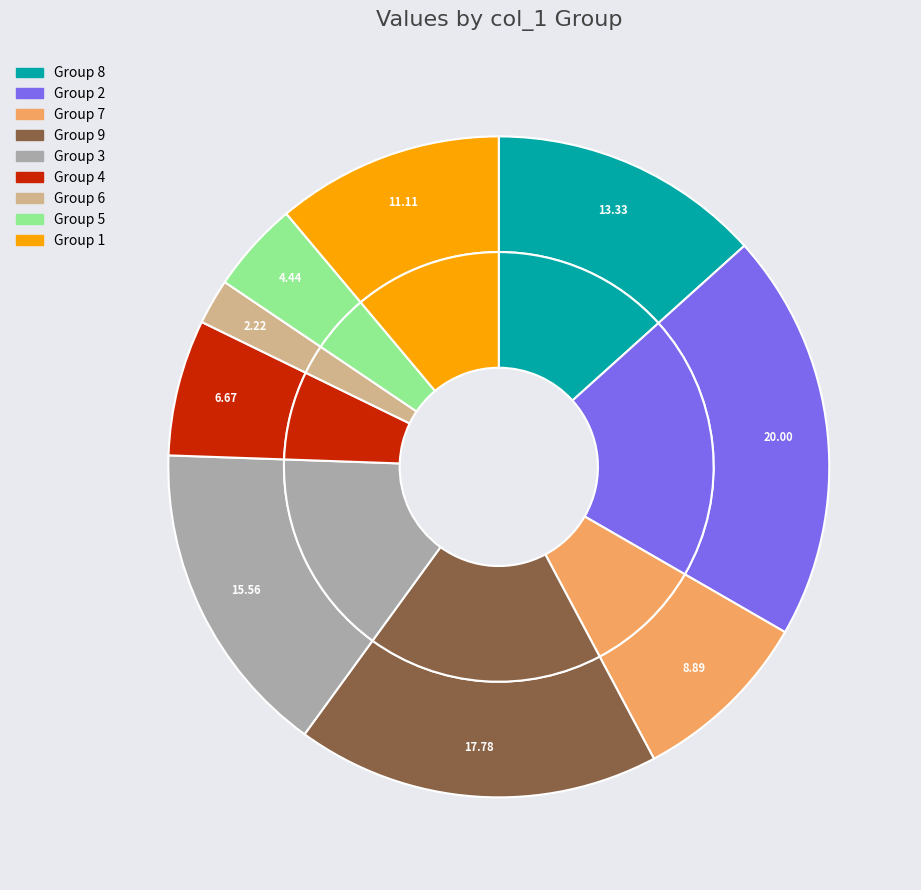

Count the number of slices in the pie.

9